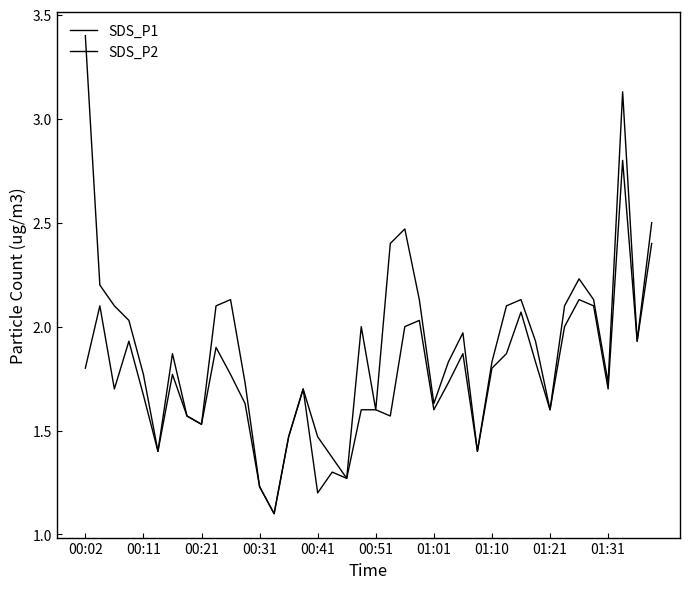

Reading right to left, list all the values displayed in this chart.

SDS_P1: 2.5	1.9	3.1	1.7	2.1	2.2	2.1	1.6	1.9	2.1	2.1	1.8	1.4	2.0	1.8	1.6	2.1	2.5	2.4	1.6	2.0	1.3	1.4	1.5	1.7	1.5	1.1	1.2	1.7	2.1	2.1	1.5	1.6	1.9	1.4	1.8	2.0	2.1	2.2	3.4
SDS_P2: 2.4	1.9	2.8	1.7	2.1	2.1	2.0	1.6	1.8	2.1	1.9	1.8	1.4	1.9	1.7	1.6	2.0	2.0	1.6	1.6	1.6	1.3	1.3	1.2	1.7	1.5	1.1	1.2	1.6	1.8	1.9	1.5	1.6	1.8	1.4	1.7	1.9	1.7	2.1	1.8